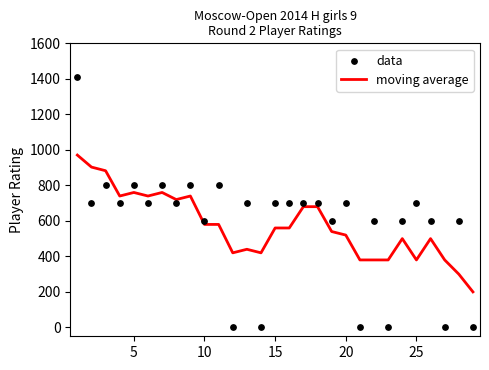

What are all the series names shown in the legend?

moving average, data